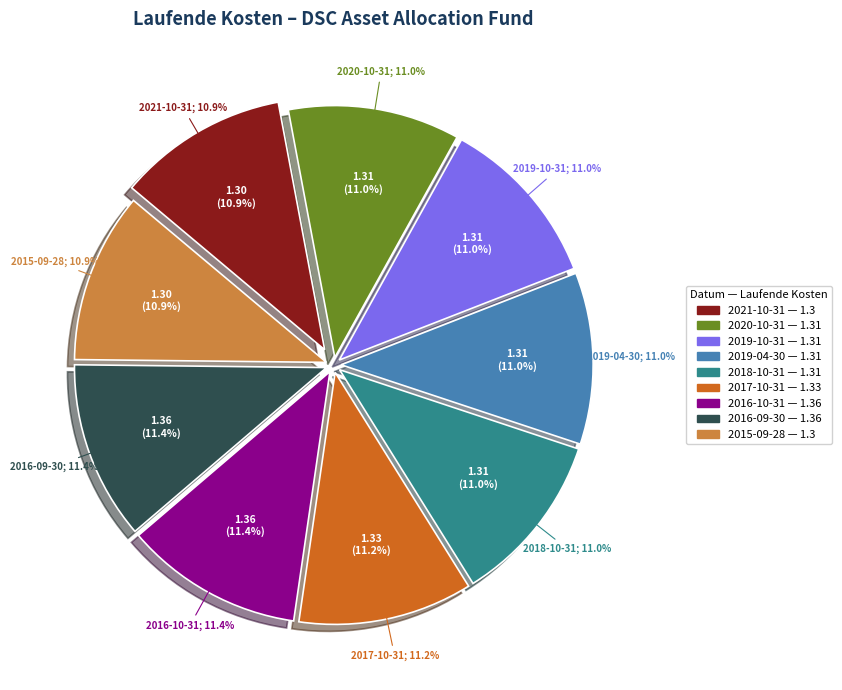

How many slices are in this pie chart?

9